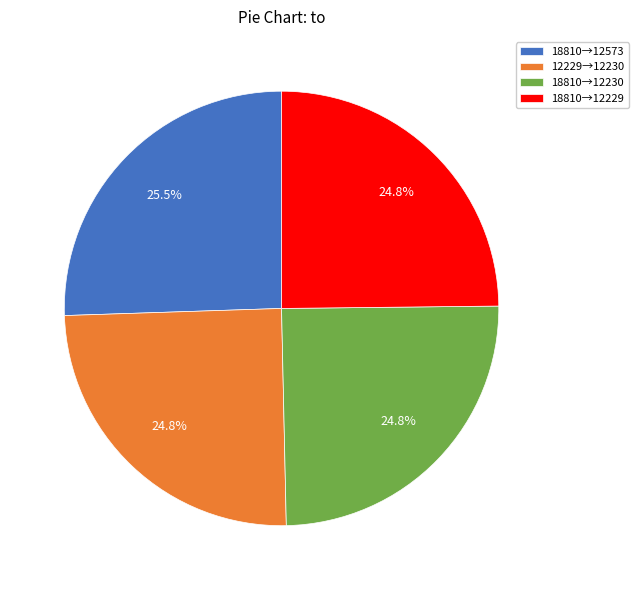

Is 18810→12229 the majority of the pie?

No